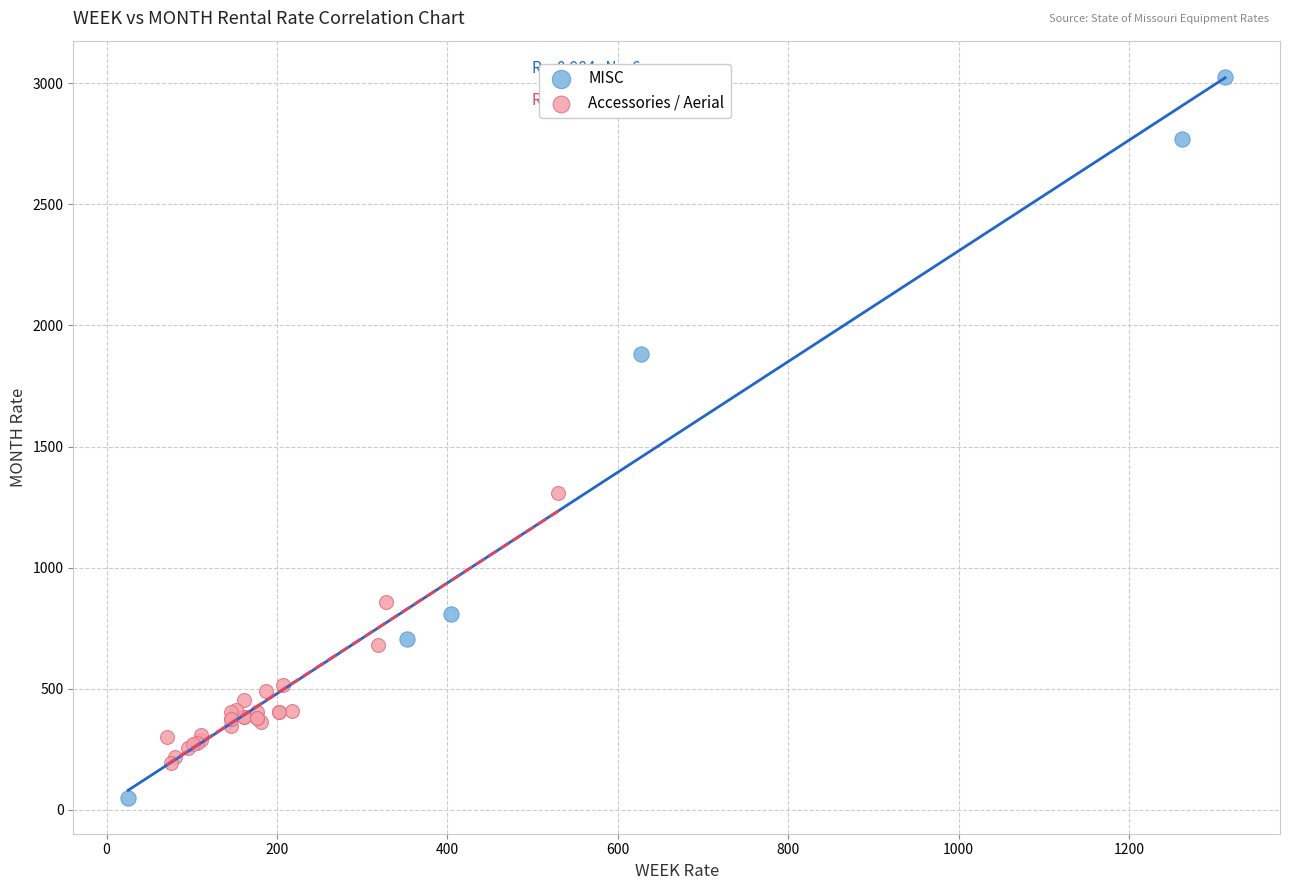

Which series reaches the minimum Y coordinate?

MISC